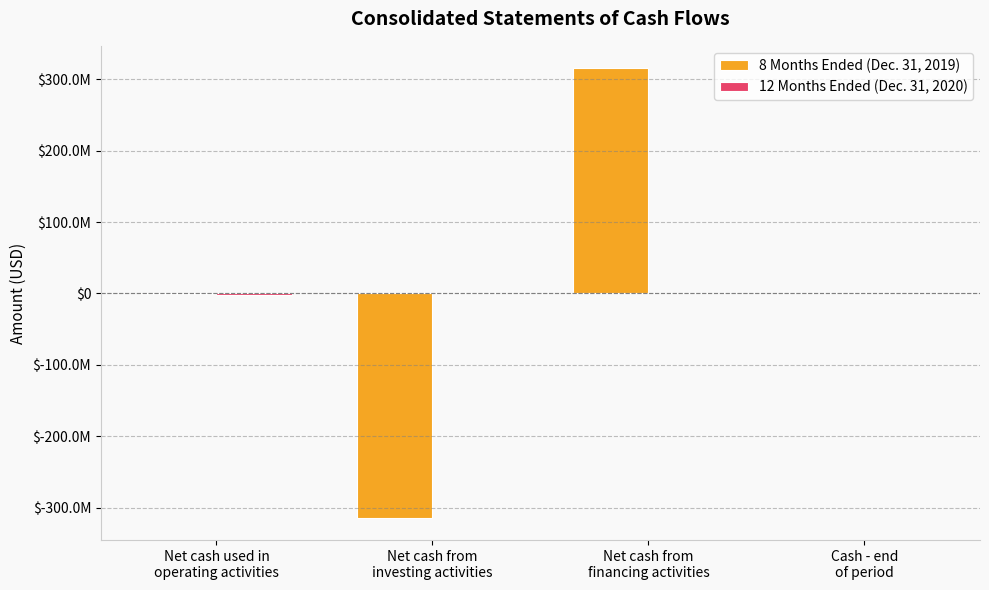

Between Net cash from
financing activities and Cash - end
of period, which series saw the biggest shift?

8 Months Ended (Dec. 31, 2019)